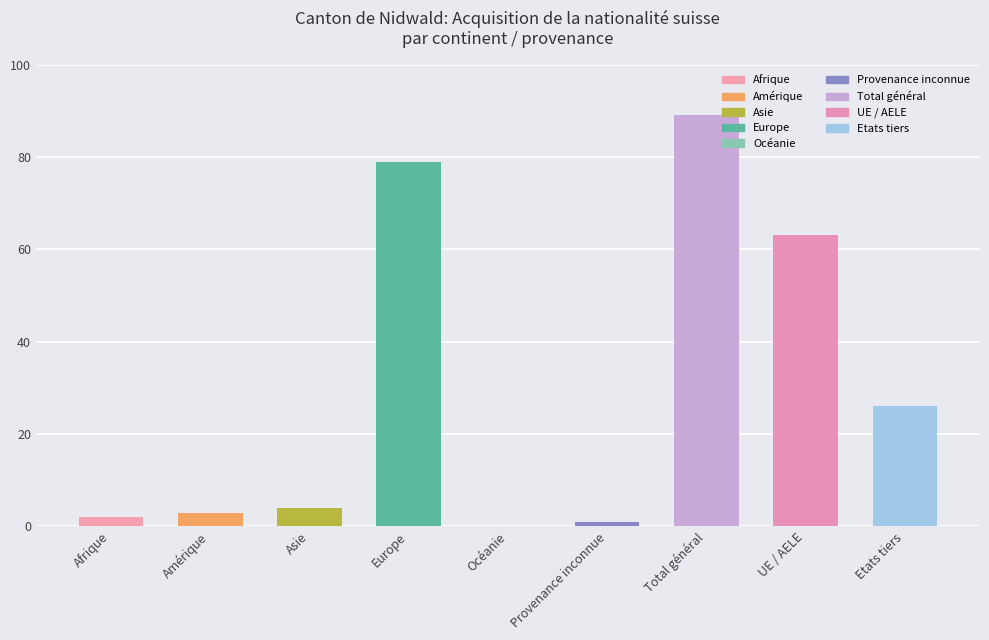

What is the ratio of the value at Provenance inconnue to the value at Amérique?

0.3